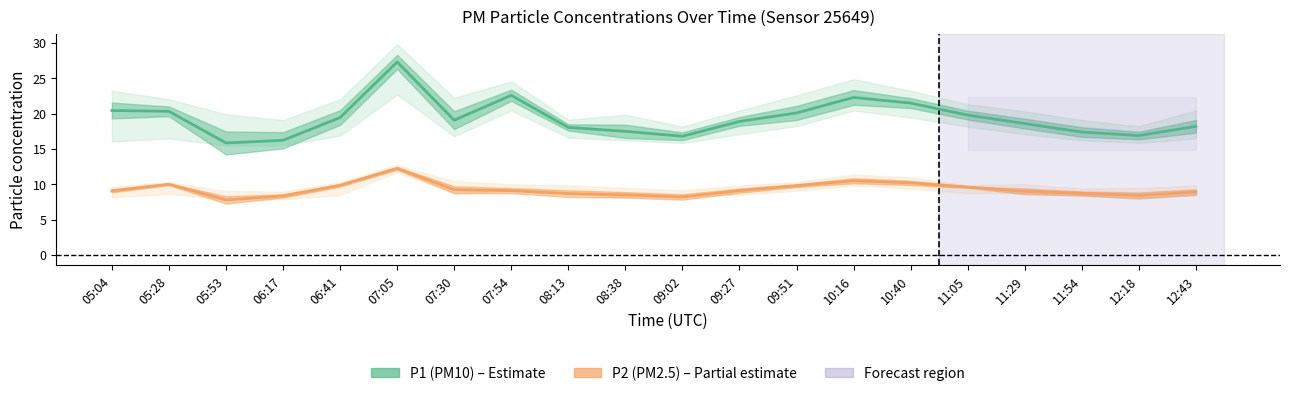

What is the total value across all series at 07:30?

28.3